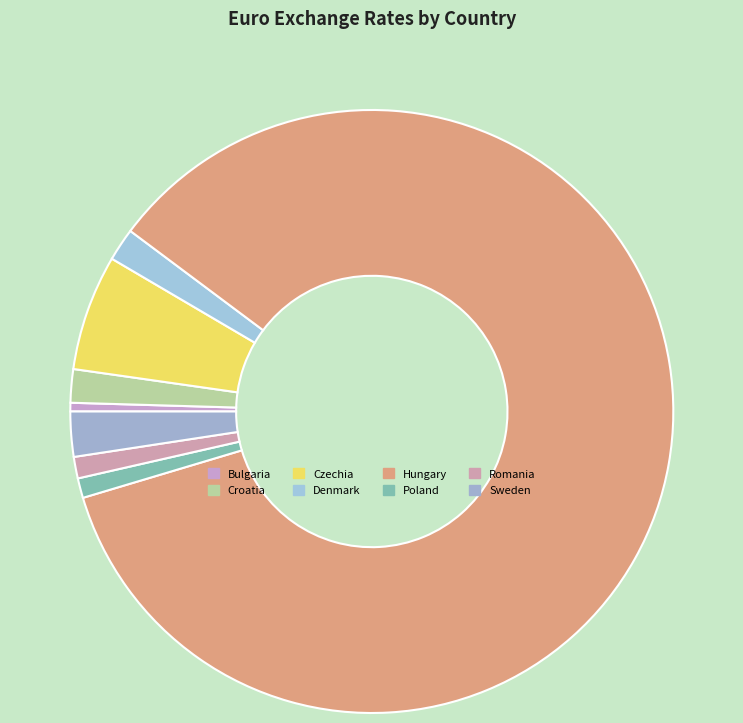

Which category has the smallest portion of the pie?

Bulgaria